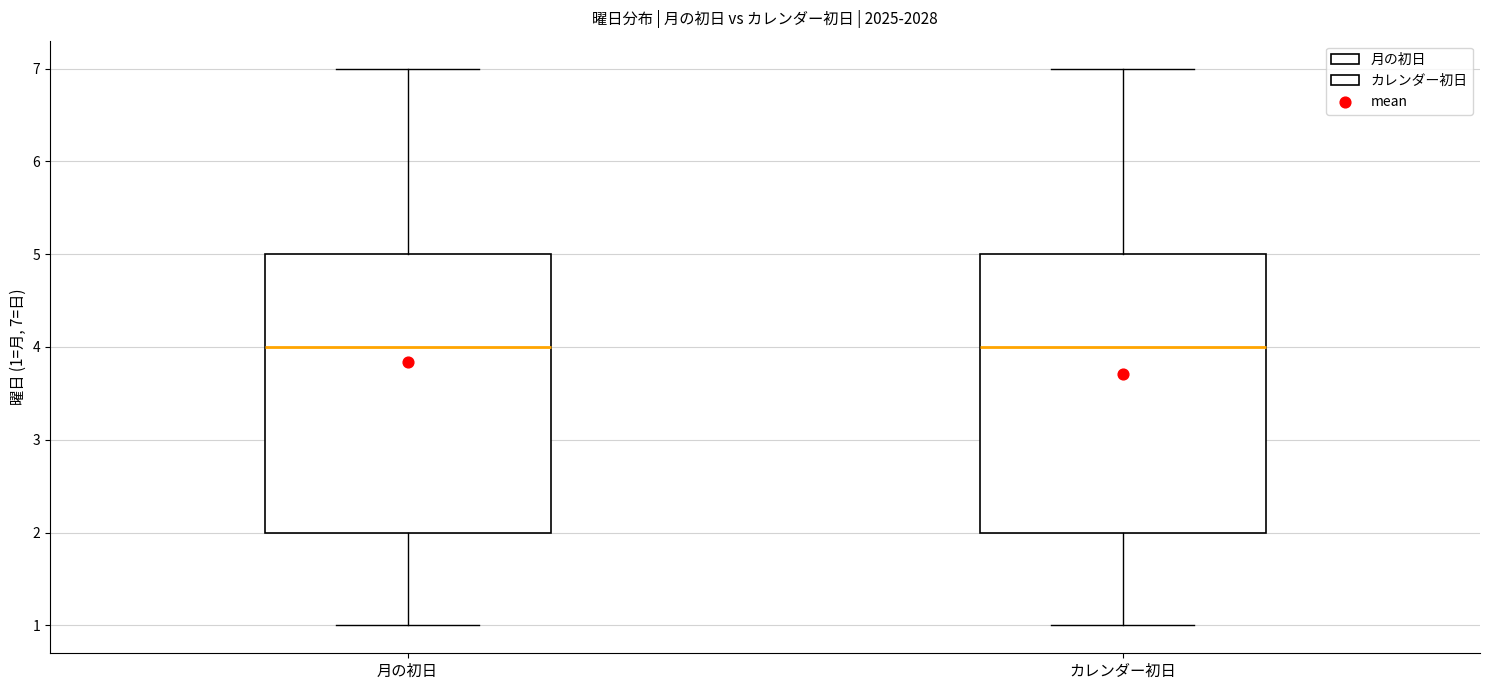

Reading left to right, read every box against the y-axis: the position of its median line, the range the box covers, and the ends of its whiskers. The values are not printed on the chart, so give them approximately, as read against the axis.

月の初日: median 4, box 2 to 5, whiskers 1 to 7
カレンダー初日: median 4, box 2 to 5, whiskers 1 to 7